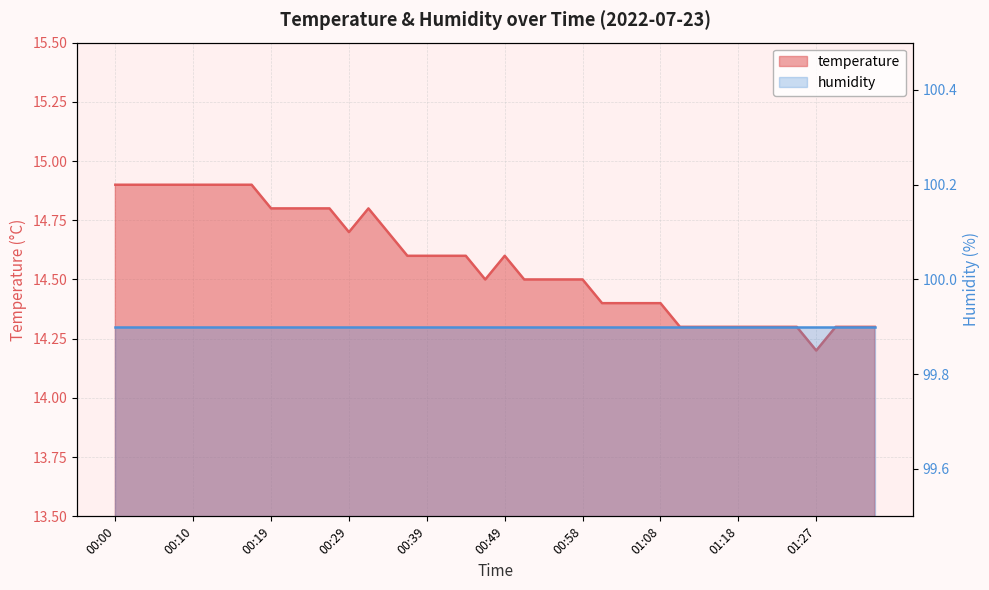

Rank the categories by value from highest to lowest.

00:00, 00:02, 00:05, 00:07, 00:10, 00:12, 00:15, 00:17, 00:19, 00:22, 00:24, 00:27, 00:32, 00:29, 00:34, 00:36, 00:39, 00:41, 00:44, 00:49, 00:46, 00:51, 00:54, 00:56, 00:58, 01:01, 01:03, 01:06, 01:08, 01:11, 01:13, 01:15, 01:18, 01:20, 01:23, 01:25, 01:30, 01:32, 01:35, 01:27